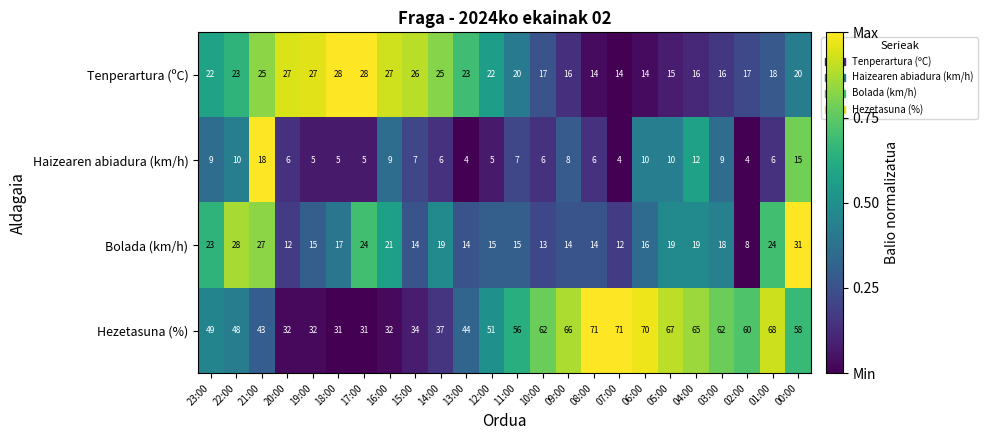

Between 10:00 and 09:00, which series saw the biggest shift?

Hezetasuna (%)